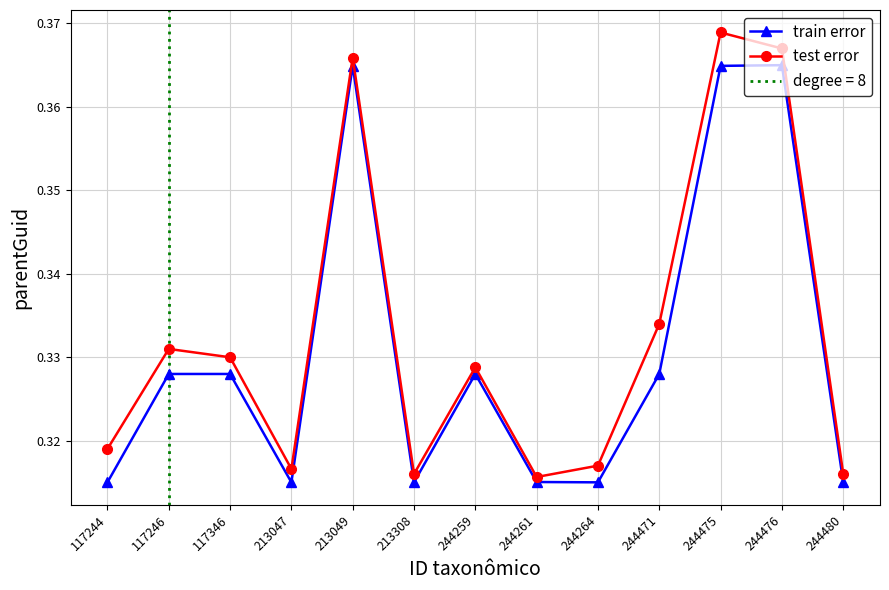

Which category has the lowest value in the train error series?

117244